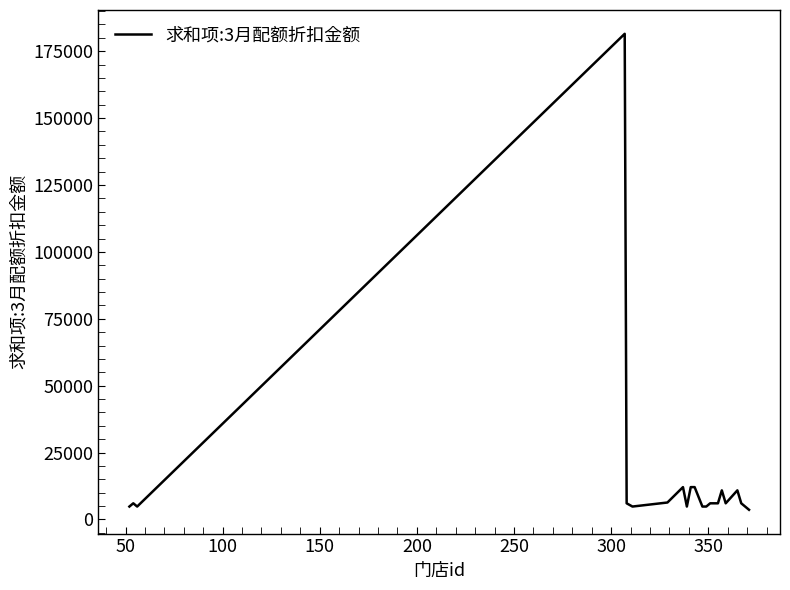

What is the maximum value shown in the chart?

181500